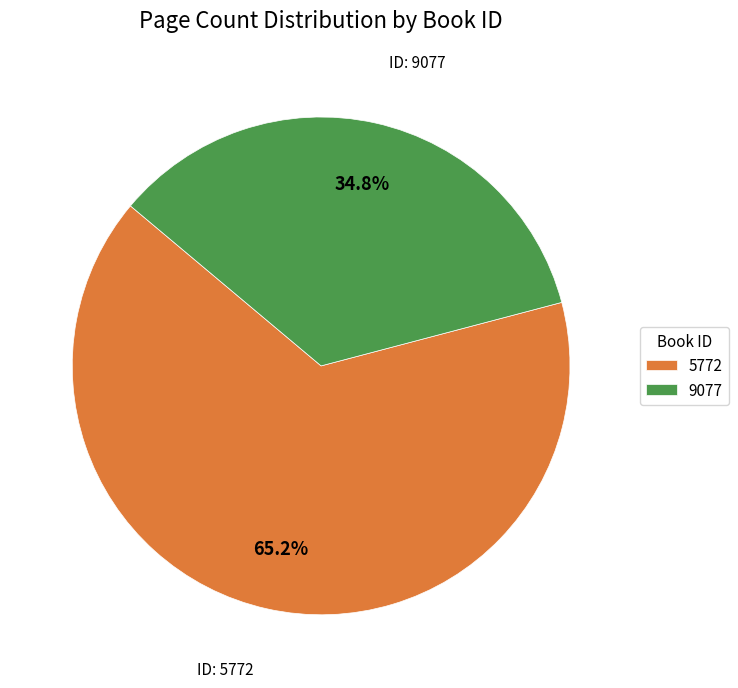

To the nearest percent, what is the difference between the largest and smallest slice percentages?

30%